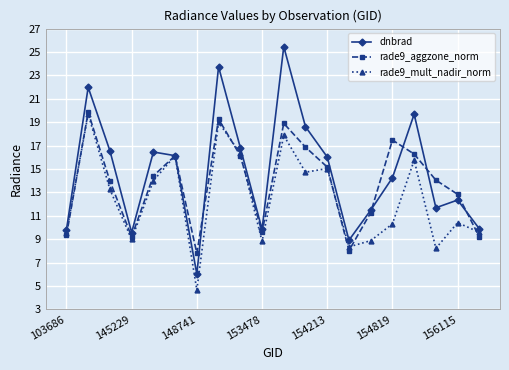

In rade9_mult_nadir_norm, how many points are higher than both neighbors (excluding endpoints)?

7